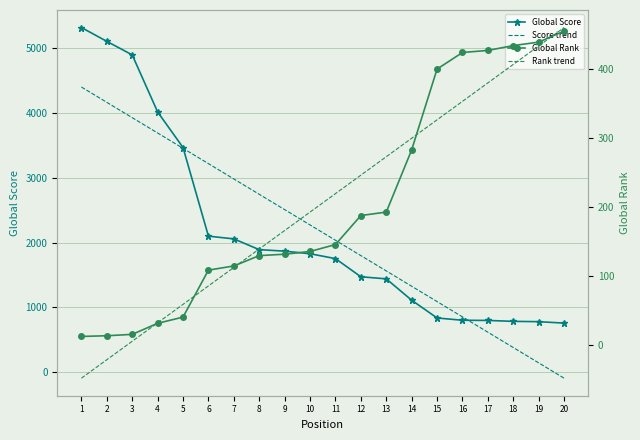

Does the chart have visible grid lines?

Yes